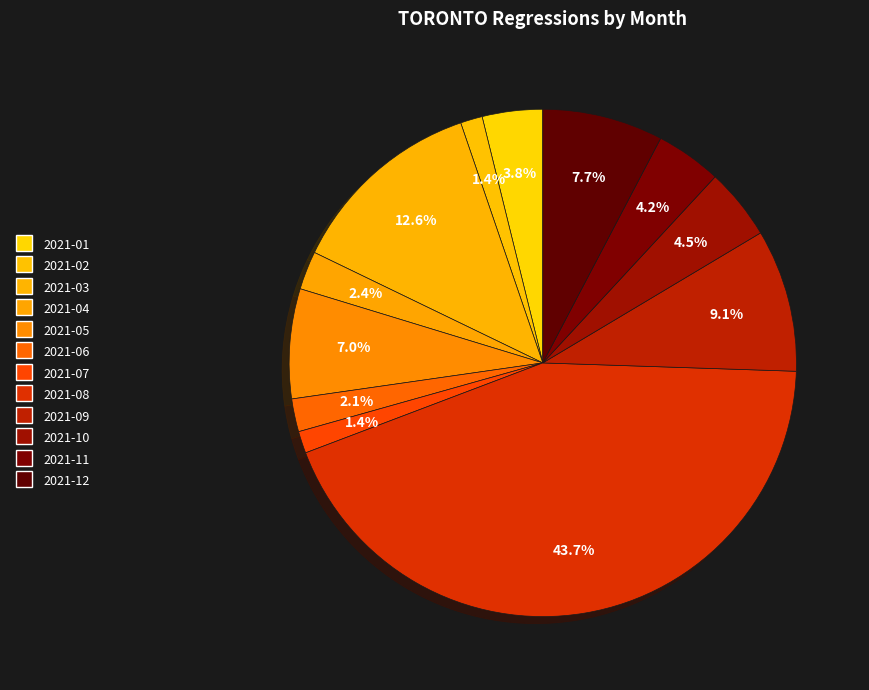

To the nearest percent, what is the difference between the largest and smallest slice percentages?

42%